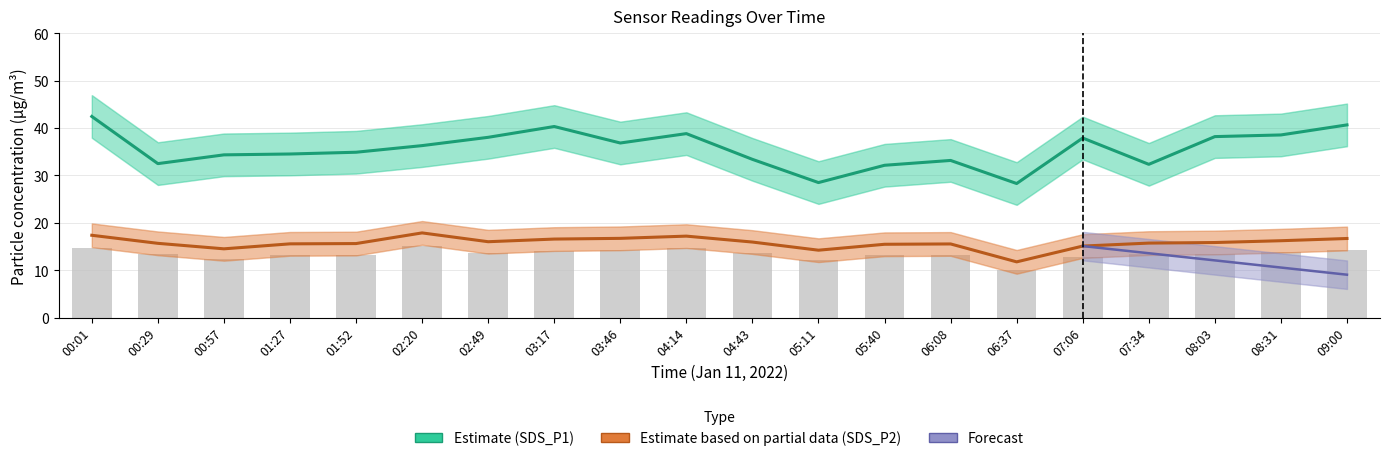

Which category has the lowest value across all series?

06:37